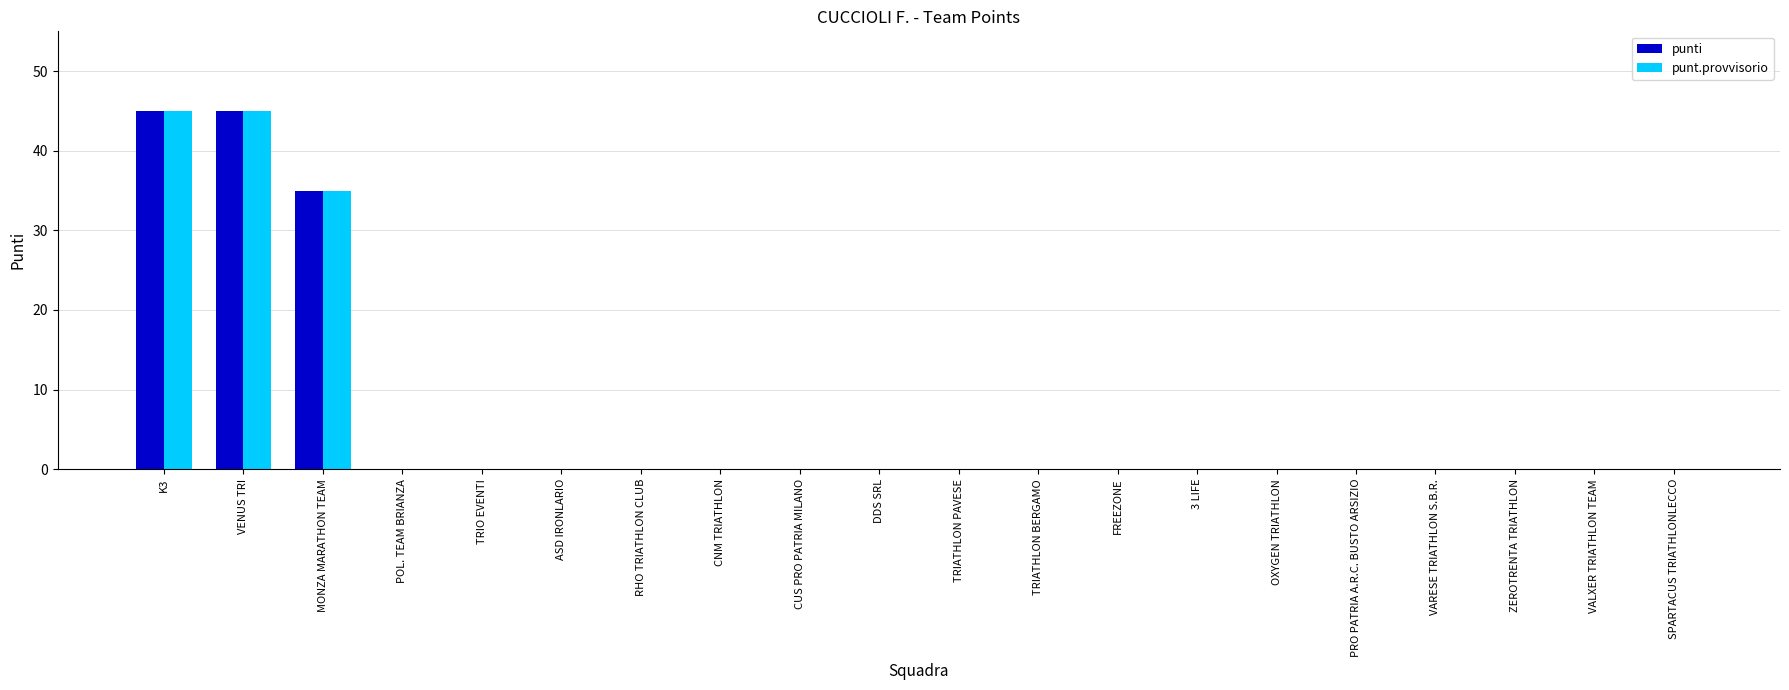

The punt.provvisorio series shows 0 at VARESE TRIATHLON S.B.R.. True or false?

True